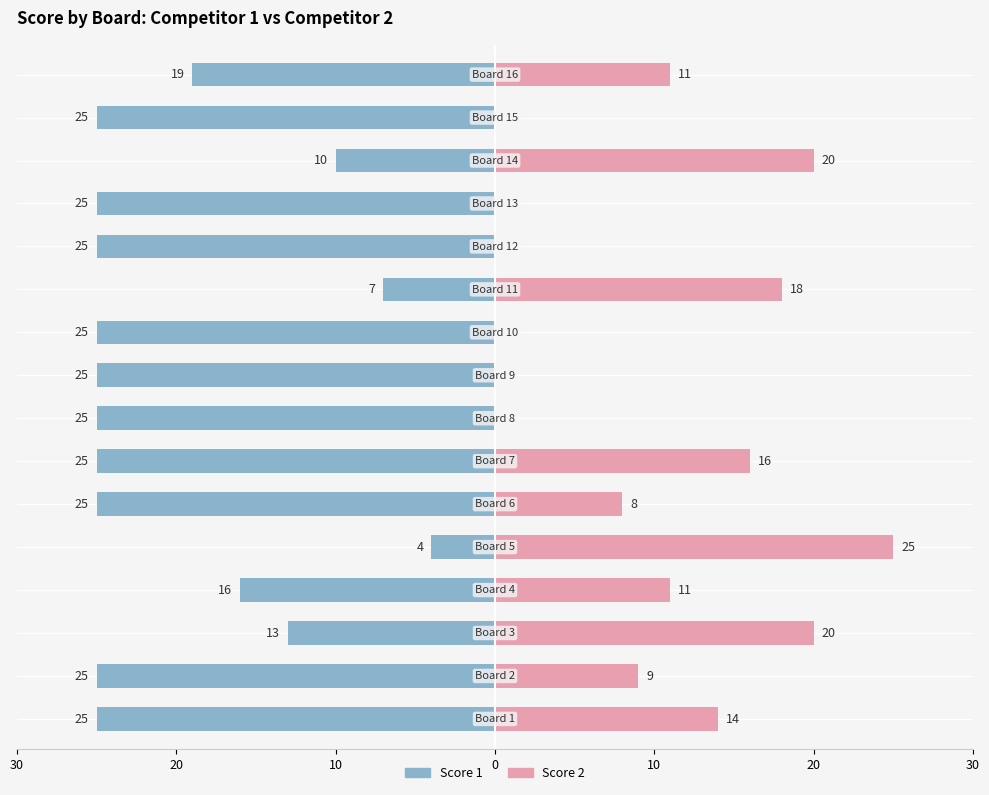

What is the difference between the maximum and minimum values in the Score 2 series?

25